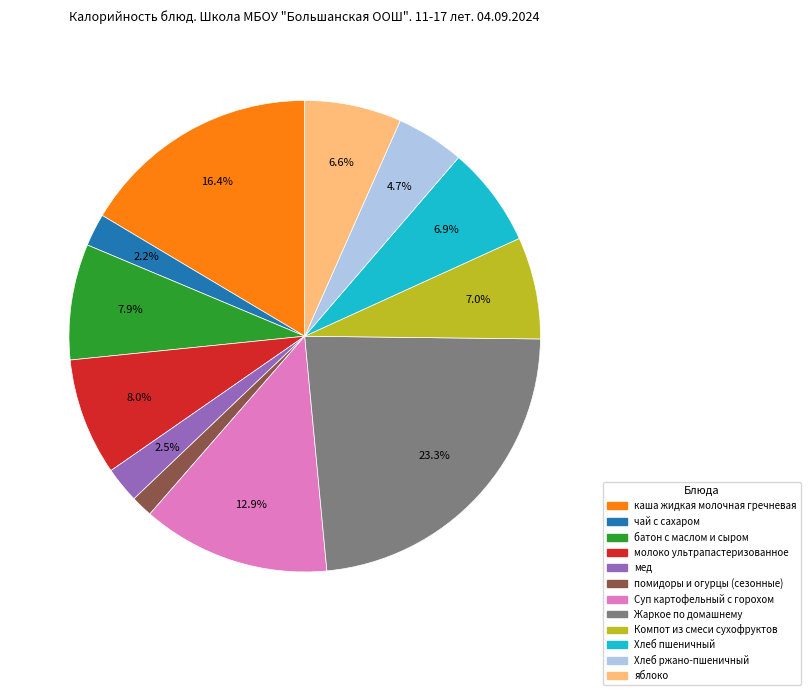

What is the ratio of the value at Жаркое по домашнему to the value at Суп картофельный с горохом?

1.8